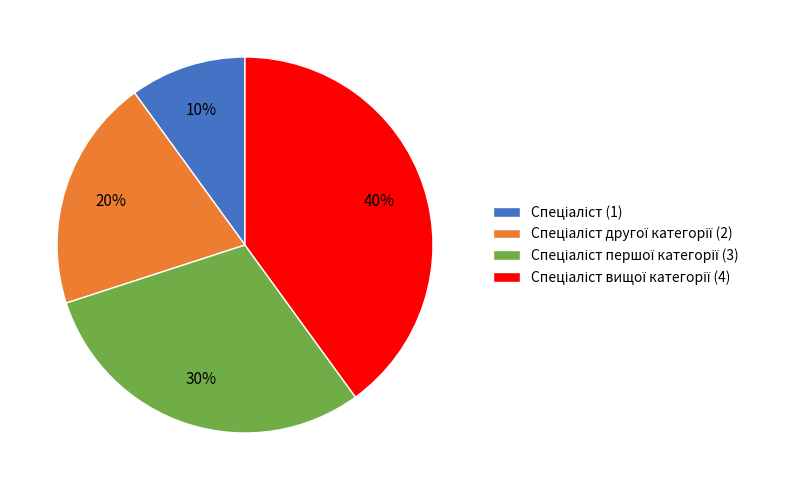

Is there a majority slice in this chart?

No